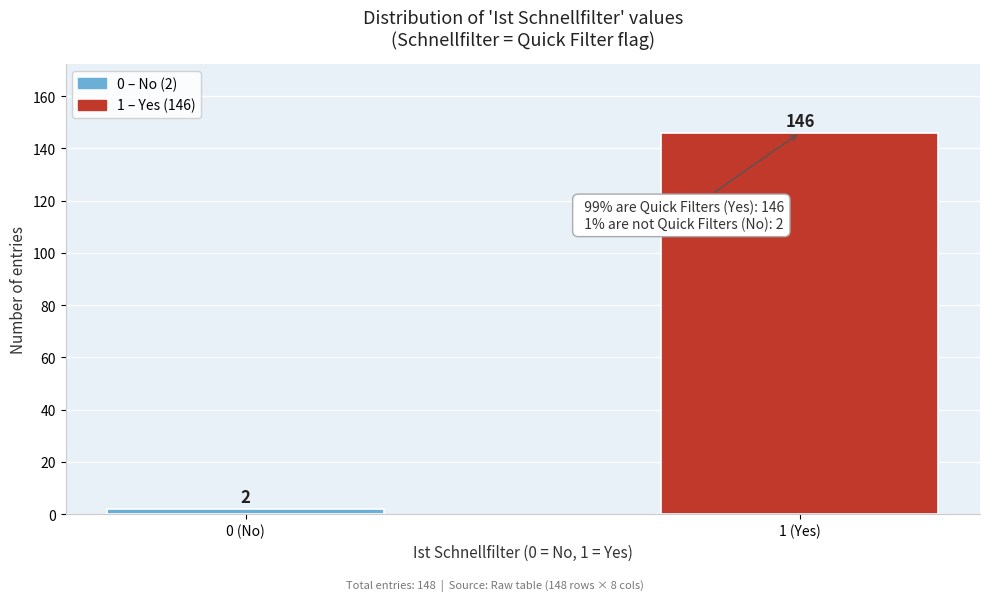

Reading left to right, what are all the values shown in this chart?

0 (No)=2	1 (Yes)=146